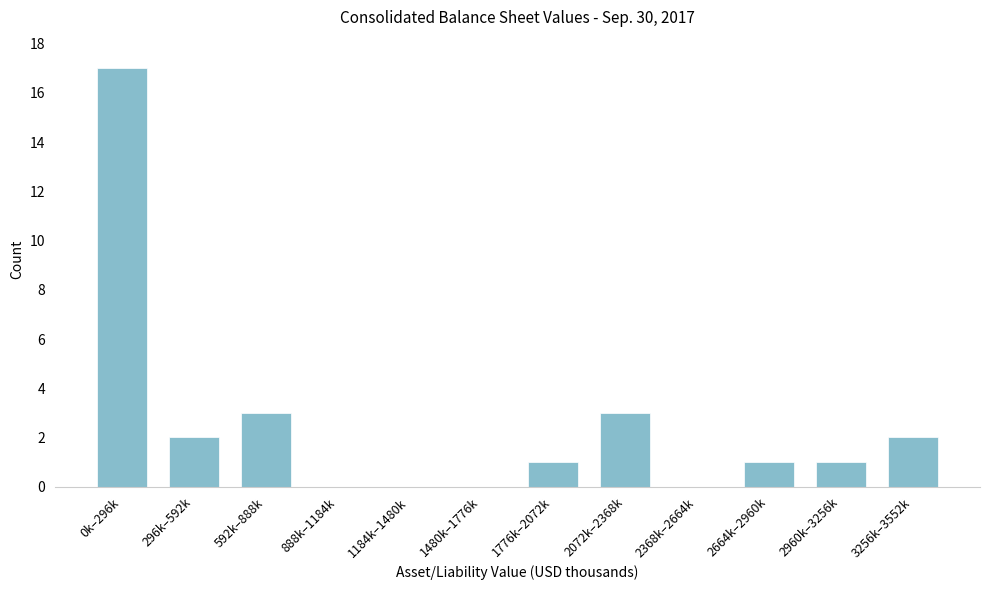

Reading left to right, extract all data points from this chart.

0k–296k=17	296k–592k=2	592k–888k=3	888k–1184k=0	1184k–1480k=0	1480k–1776k=0	1776k–2072k=1	2072k–2368k=3	2368k–2664k=0	2664k–2960k=1	2960k–3256k=1	3256k–3552k=2